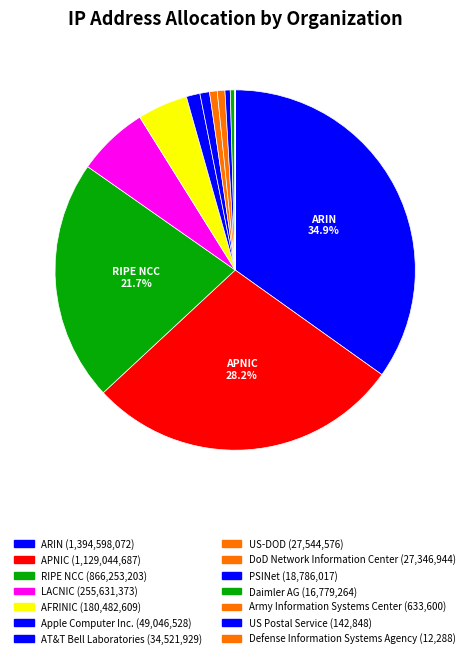

Rank the categories by value from lowest to highest.

Defense Information Systems Agency, US Postal Service, Army Information Systems Center, Daimler AG, PSINet, DoD Network Information Center, US-DOD, AT&T Bell Laboratories, Apple Computer Inc., AFRINIC, LACNIC, RIPE NCC, APNIC, ARIN